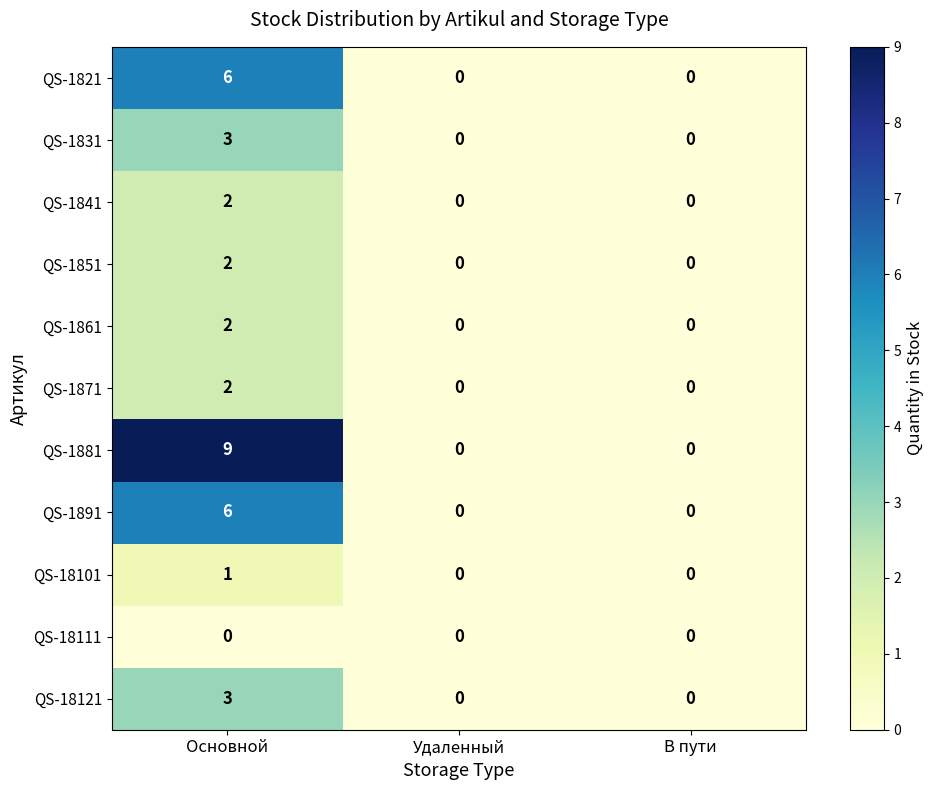

Which series has the largest range (max minus min)?

QS-1881